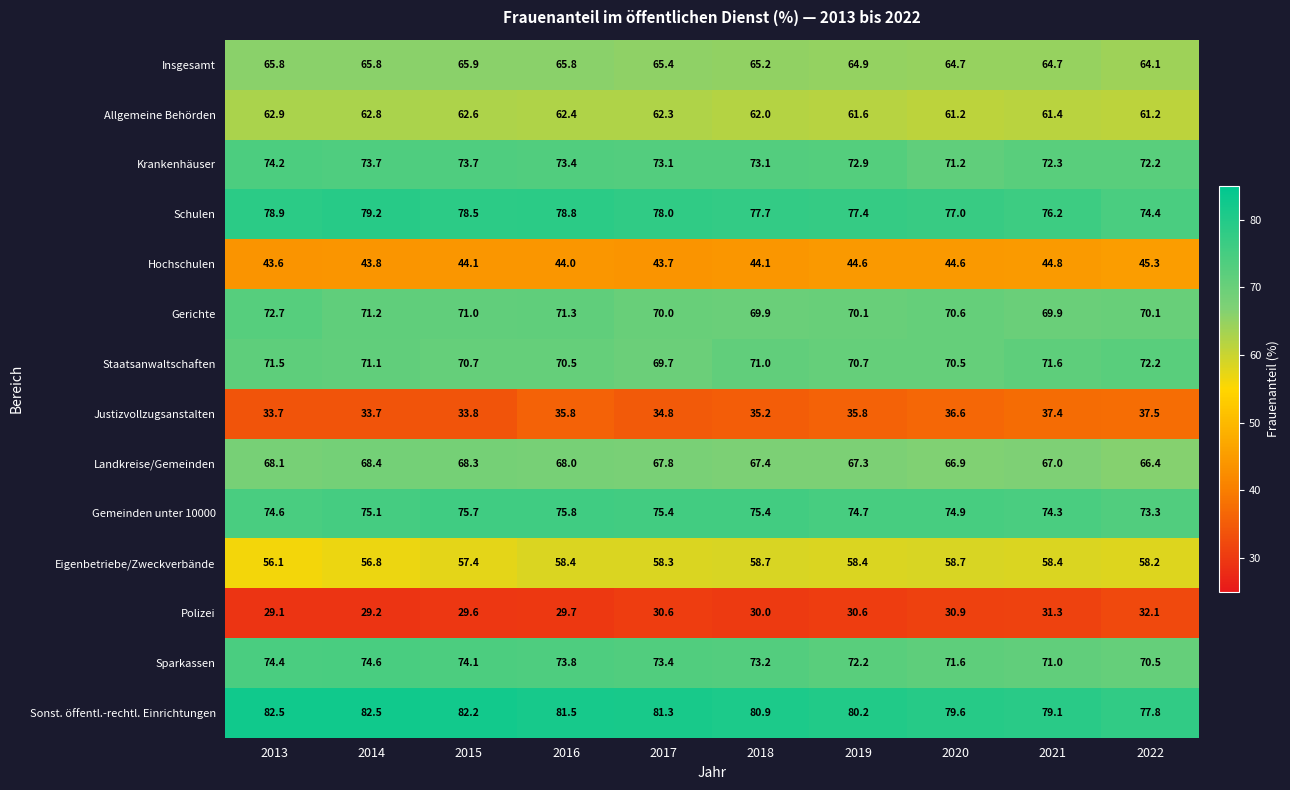

List the series in order of their peak value, highest first.

Sonst. öffentl.-rechtl. Einrichtungen, Schulen, Gemeinden unter 10000, Sparkassen, Krankenhäuser, Gerichte, Staatsanwaltschaften, Landkreise/Gemeinden, Insgesamt, Allgemeine Behörden, Eigenbetriebe/Zweckverbände, Hochschulen, Justizvollzugsanstalten, Polizei